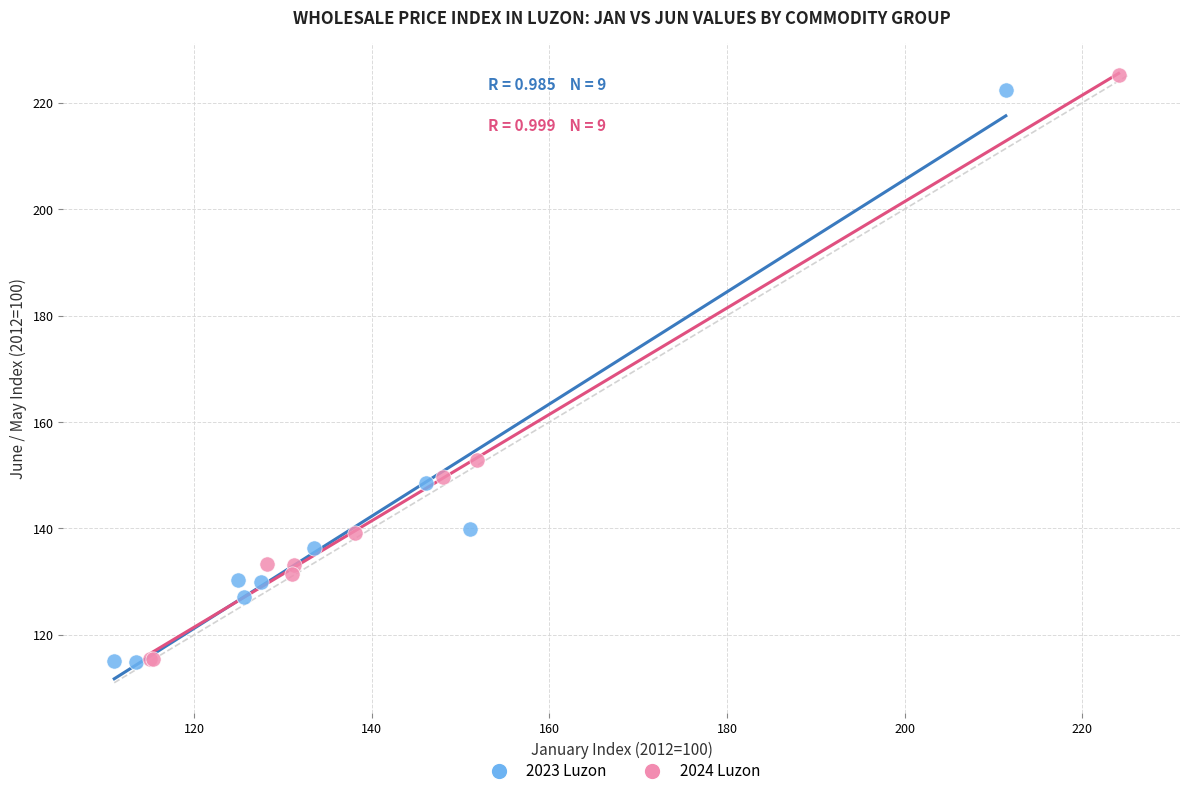

Which series has the widest spread of Y values?

2024 Luzon